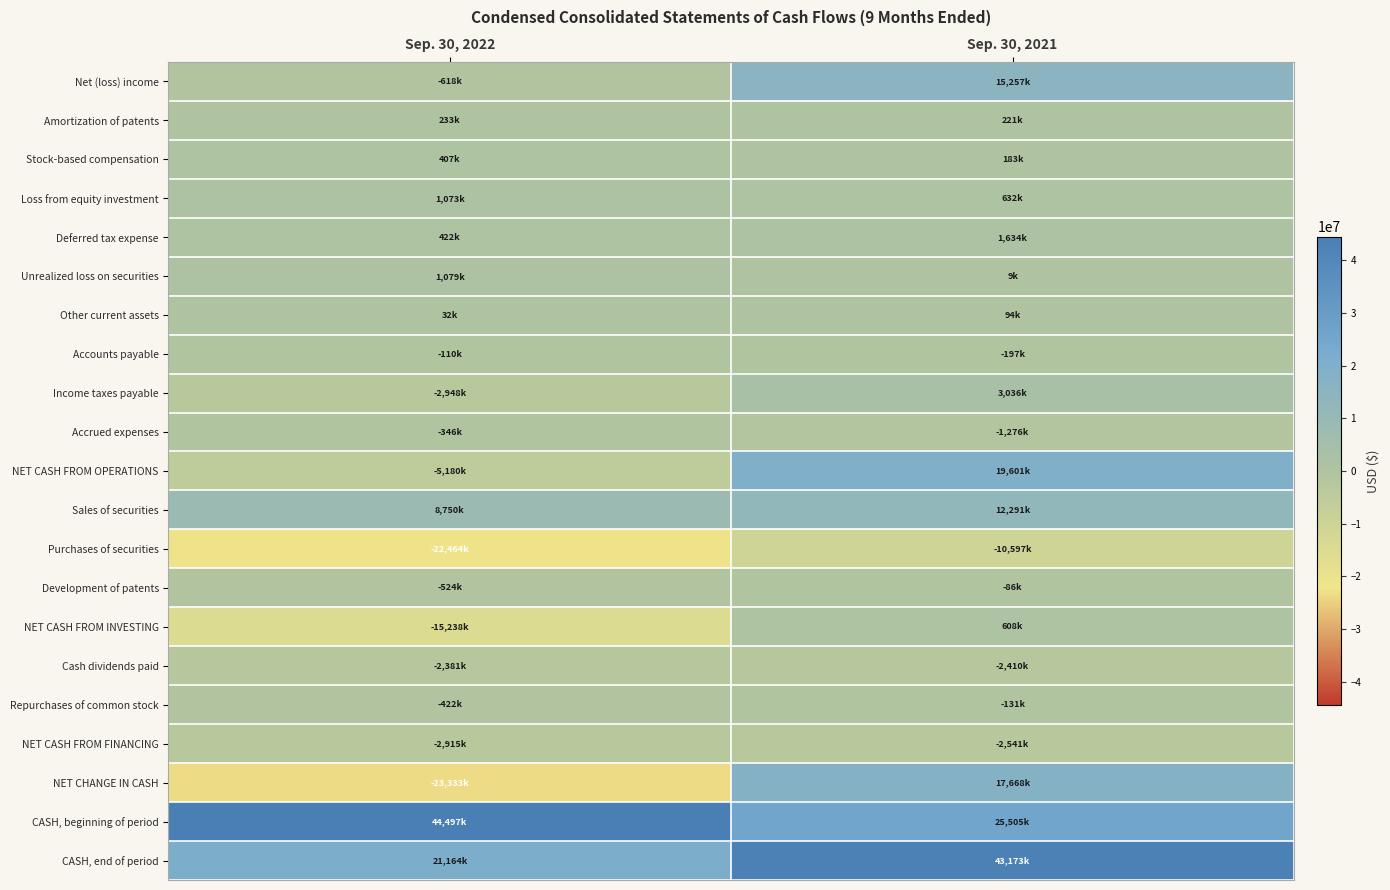

Reading left to right, what are all the values shown in this chart?

Net (loss) income: Sep. 30, 2022=-618000	Sep. 30, 2021=15257000
Amortization of patents: Sep. 30, 2022=233000	Sep. 30, 2021=221000
Stock-based compensation: Sep. 30, 2022=407000	Sep. 30, 2021=183000
Loss from equity investment: Sep. 30, 2022=1073000	Sep. 30, 2021=632000
Deferred tax expense: Sep. 30, 2022=422000	Sep. 30, 2021=1634000
Unrealized loss on securities: Sep. 30, 2022=1079000	Sep. 30, 2021=9000
Other current assets: Sep. 30, 2022=32000	Sep. 30, 2021=94000
Accounts payable: Sep. 30, 2022=-110000	Sep. 30, 2021=-197000
Income taxes payable: Sep. 30, 2022=-2948000	Sep. 30, 2021=3036000
Accrued expenses: Sep. 30, 2022=-346000	Sep. 30, 2021=-1276000
NET CASH FROM OPERATIONS: Sep. 30, 2022=-5180000	Sep. 30, 2021=19601000
Sales of securities: Sep. 30, 2022=8750000	Sep. 30, 2021=12291000
Purchases of securities: Sep. 30, 2022=-22464000	Sep. 30, 2021=-10597000
Development of patents: Sep. 30, 2022=-524000	Sep. 30, 2021=-86000
NET CASH FROM INVESTING: Sep. 30, 2022=-15238000	Sep. 30, 2021=608000
Cash dividends paid: Sep. 30, 2022=-2381000	Sep. 30, 2021=-2410000
Repurchases of common stock: Sep. 30, 2022=-422000	Sep. 30, 2021=-131000
NET CASH FROM FINANCING: Sep. 30, 2022=-2915000	Sep. 30, 2021=-2541000
NET CHANGE IN CASH: Sep. 30, 2022=-23333000	Sep. 30, 2021=17668000
CASH, beginning of period: Sep. 30, 2022=44497000	Sep. 30, 2021=25505000
CASH, end of period: Sep. 30, 2022=21164000	Sep. 30, 2021=43173000